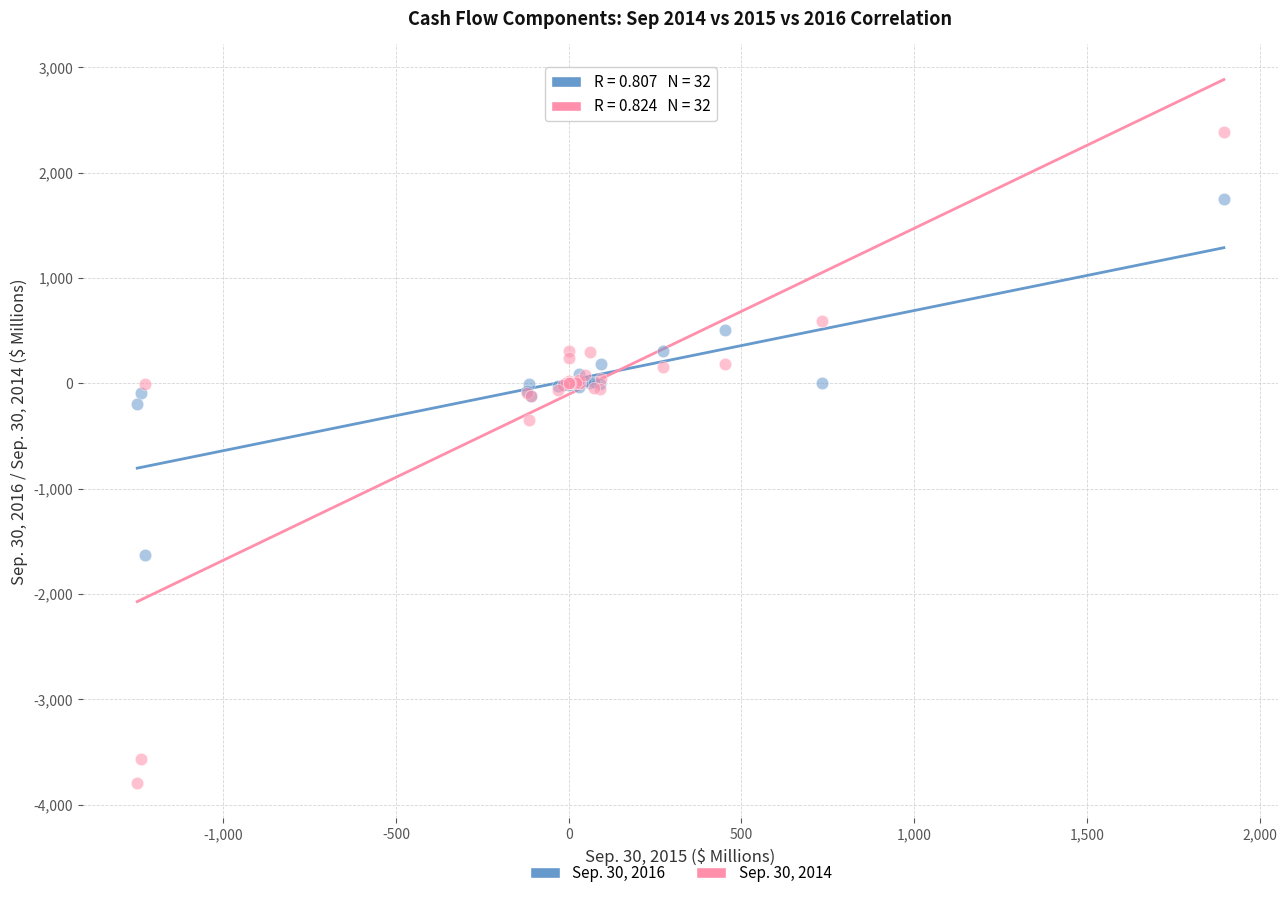

What is the X range (max minus min) for the scatter plot?

3145.2